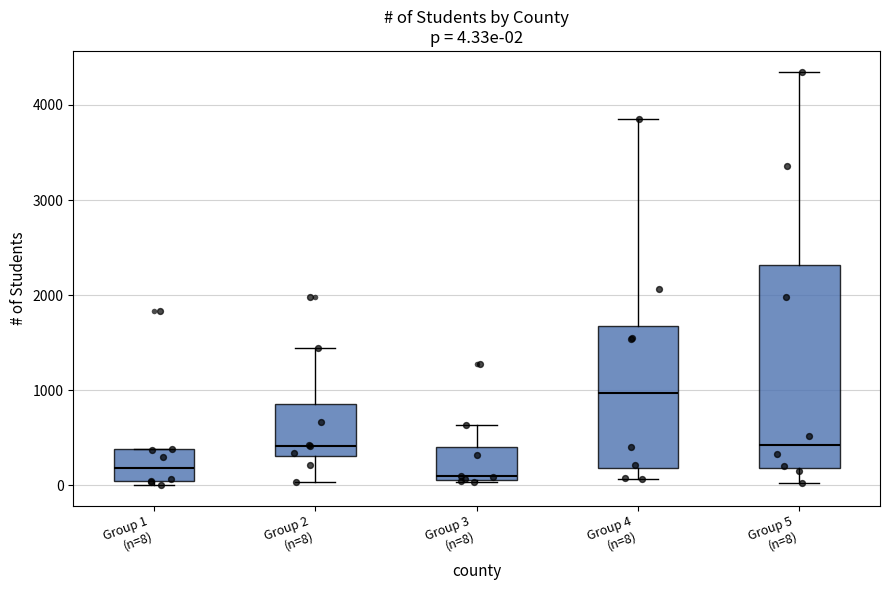

Which box's median line is the highest?

Group 4 (n=8)